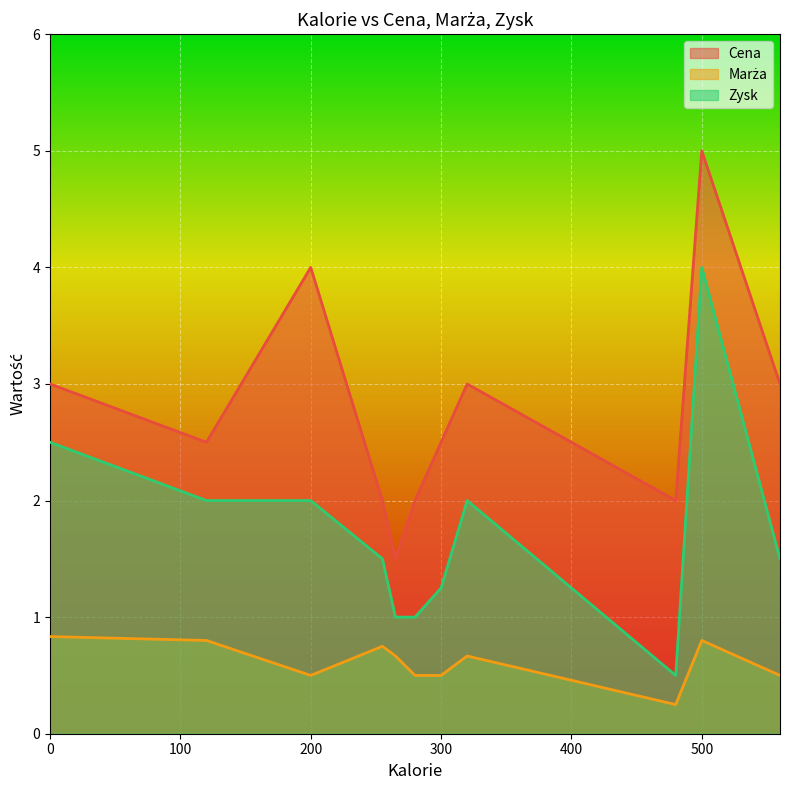

What is the difference between the maximum and minimum values in the Cena series?

3.5